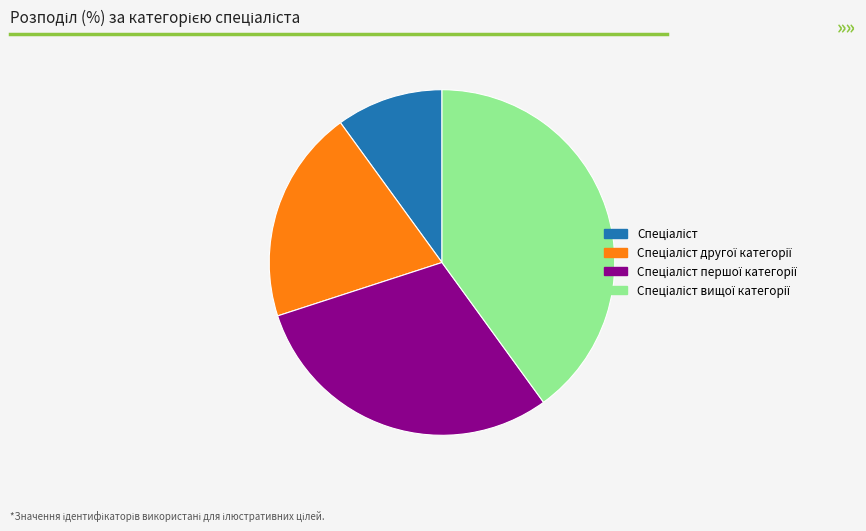

Is there any slice that represents more than half of the pie?

No